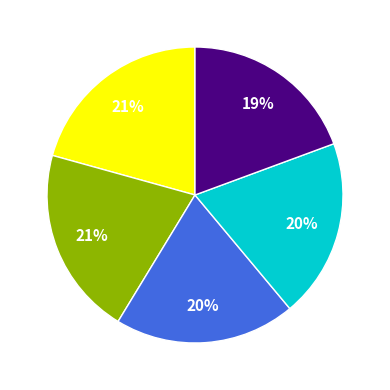

To the nearest percent, what is the average slice percentage?

20%